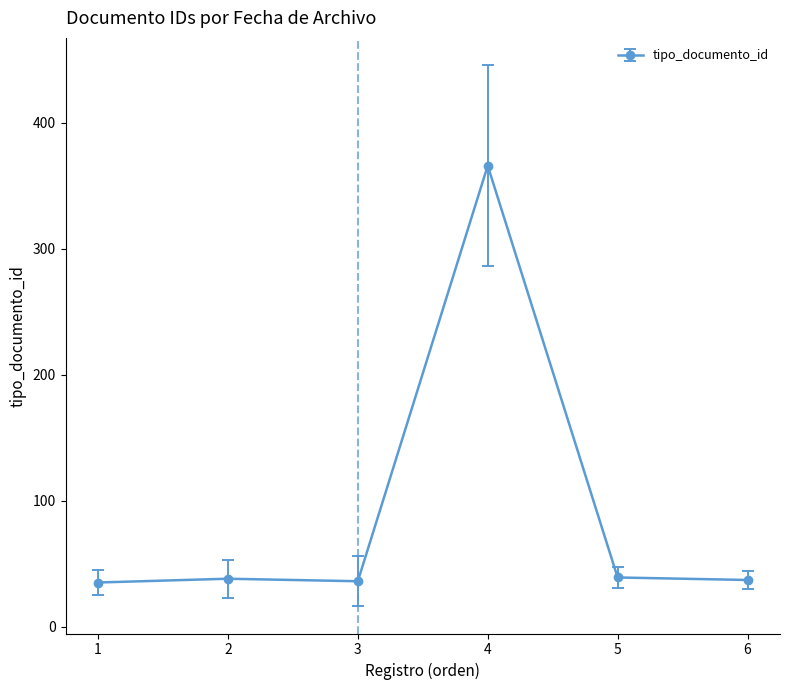

The value at 2 is 13. True or false?

False